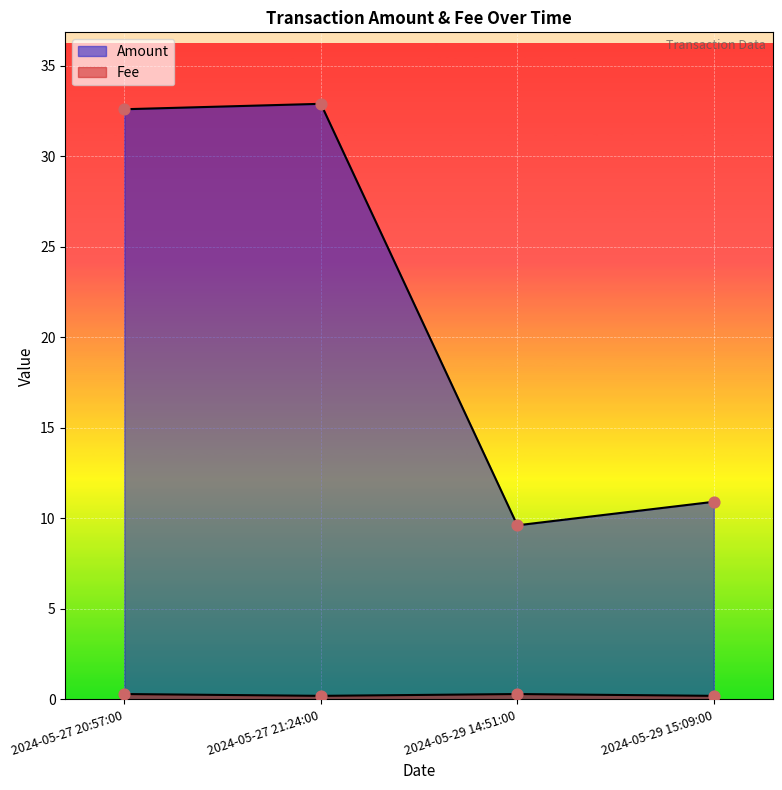

Which series contains the lowest Y value?

Fee